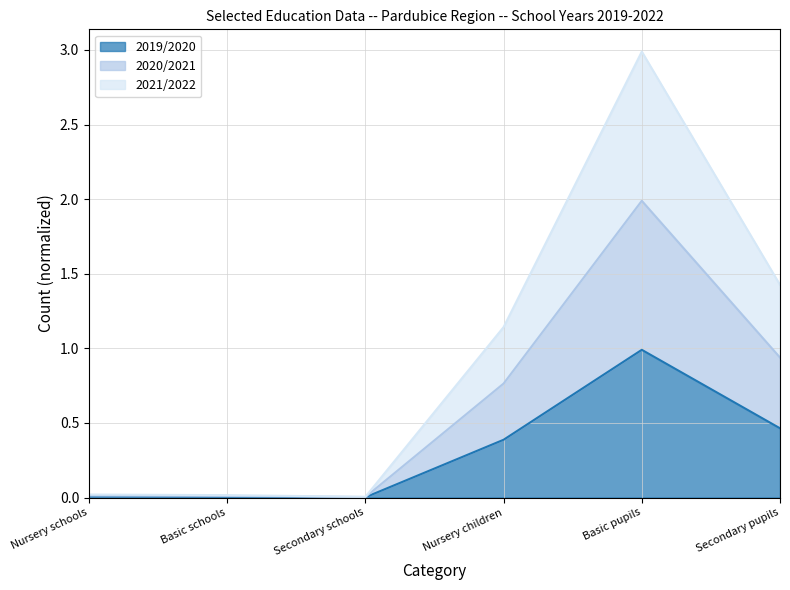

In 2019/2020, how many points are higher than both neighbors (excluding endpoints)?

1